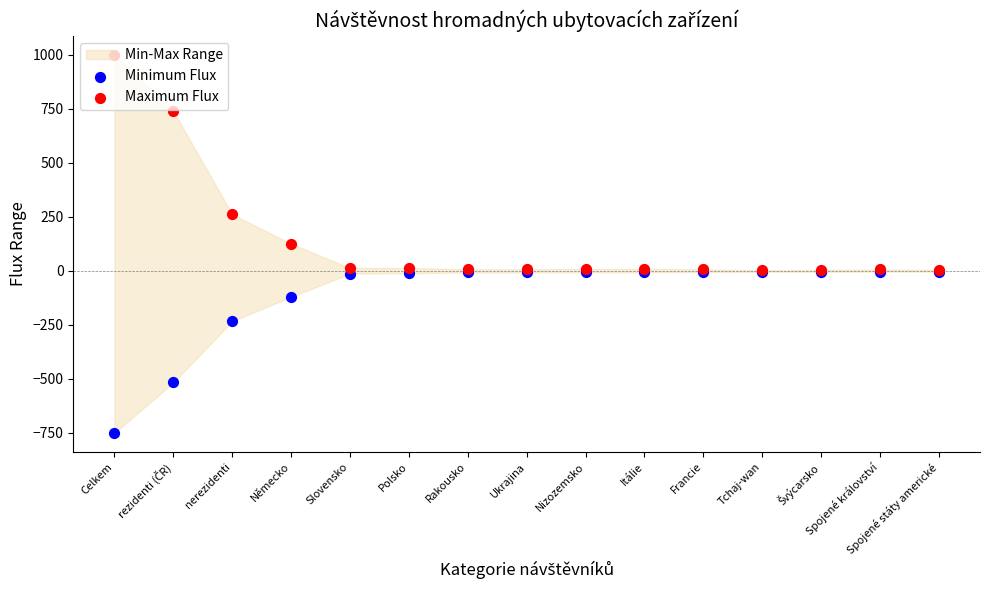

At how many categories does at least one series exceed -375?

15